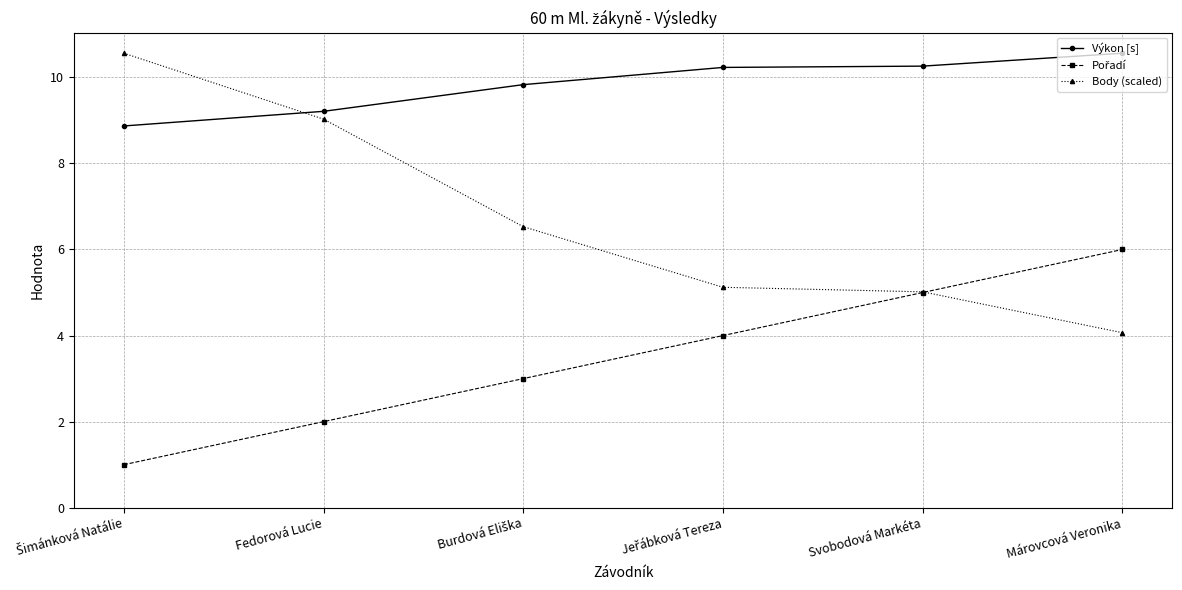

True or false: Výkon [s] has more than 1 points higher than both neighbors.

False